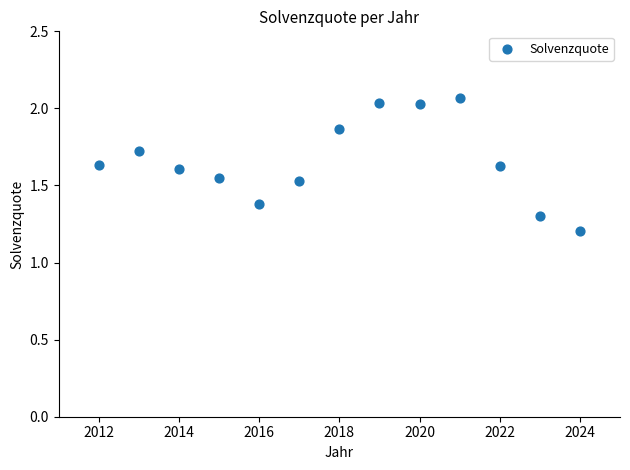

What is the range of Y values (max minus min)?

0.9